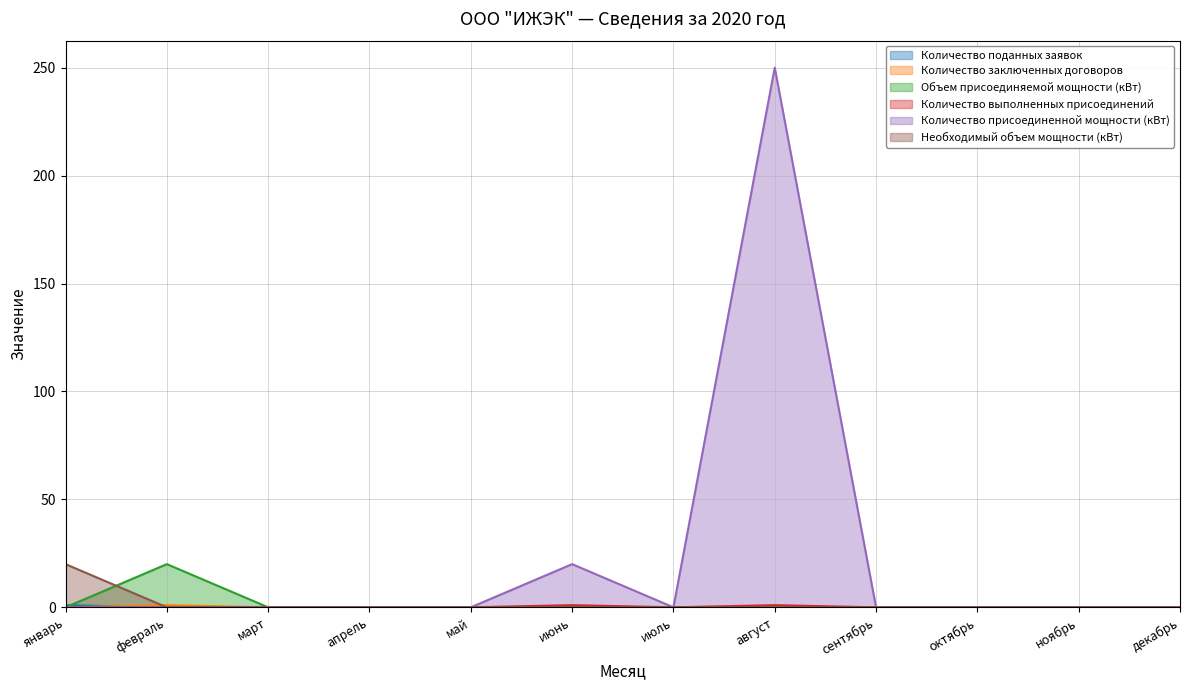

What are all the series names shown in the legend?

Количество поданных заявок, Количество заключенных договоров, Объем присоединяемой мощности (кВт), Количество выполненных присоединений, Количество присоединенной мощности (кВт), Необходимый объем мощности (кВт)